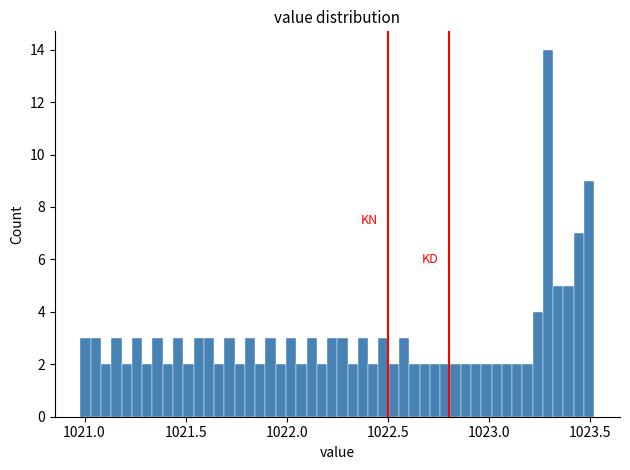

Around what value on the x-axis is the tallest bar? Give the approximate position of its centre, as read against the axis.

1023.30